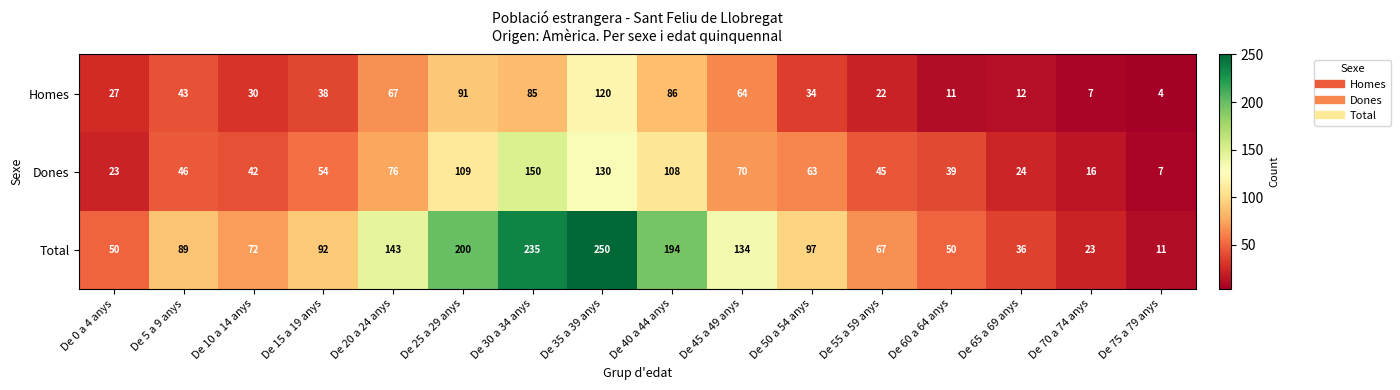

What is the approximate value of Dones at De 45 a 49 anys?

70